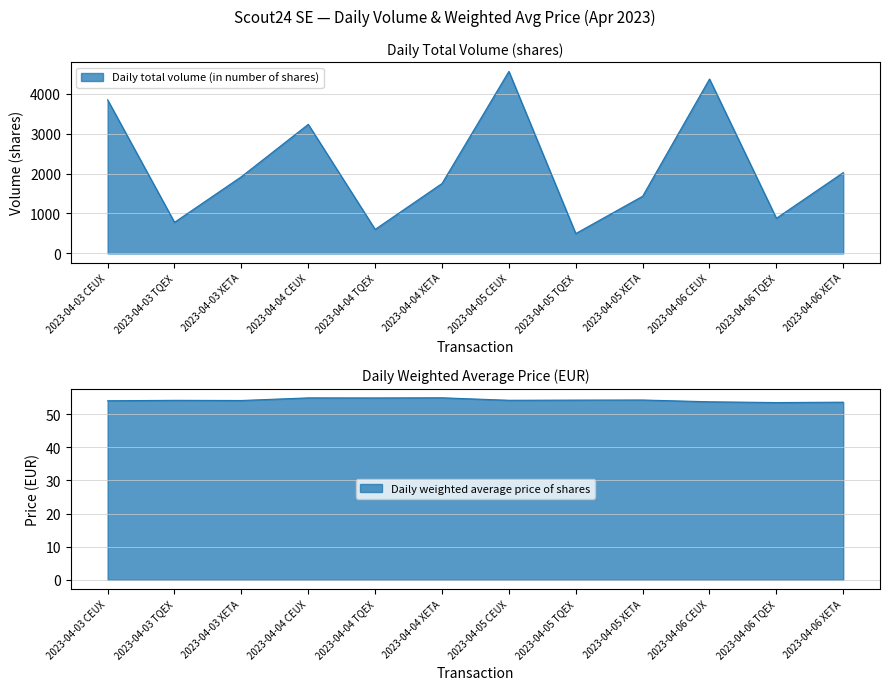

In Daily total volume (in number of shares), how many points are higher than both neighbors (excluding endpoints)?

3